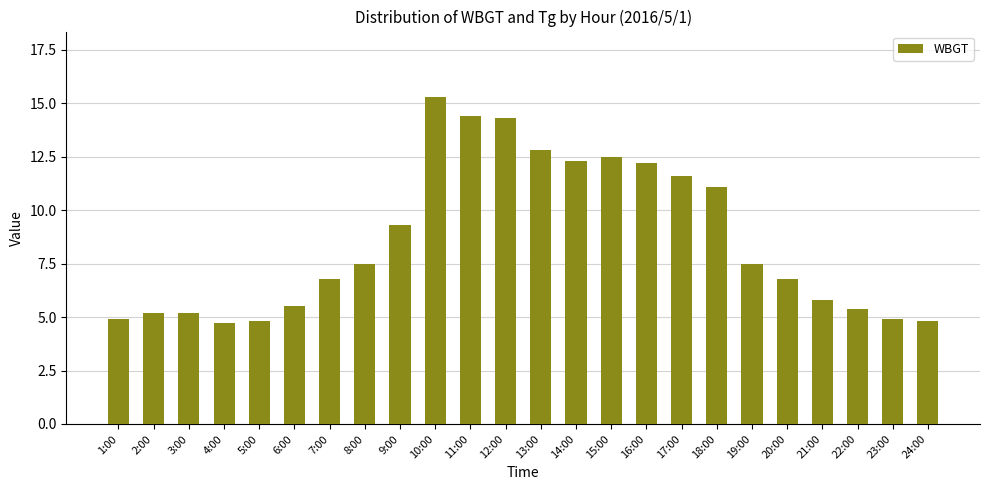

Between 1:00 and 9:00, which is larger?

9:00